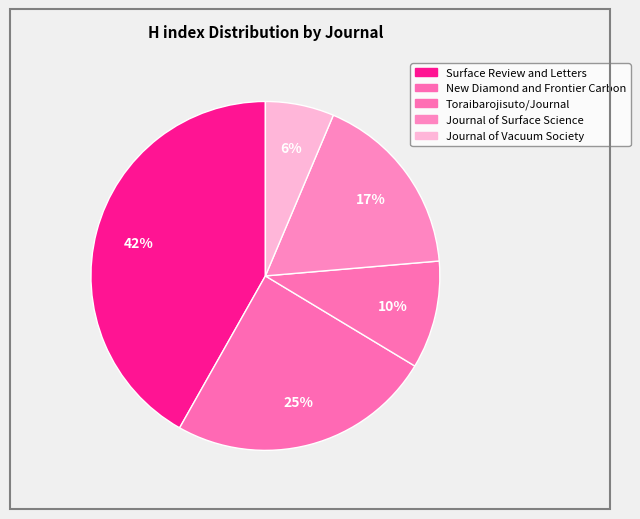

How many slices are in this pie chart?

5